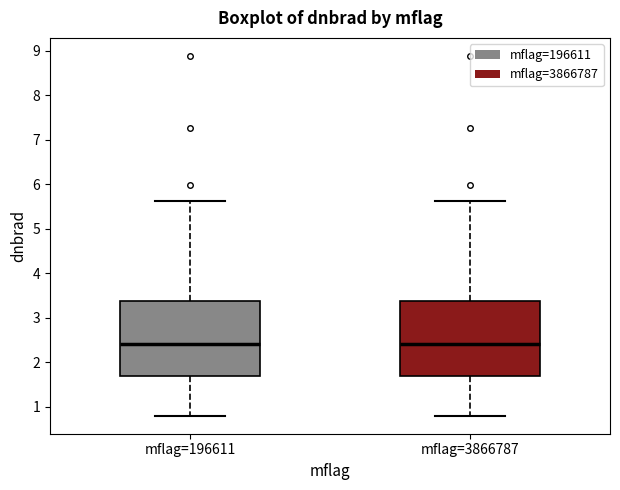

Reading left to right, transcribe this box plot: for each box, give where its median line is, the range the box spans, and where its two whiskers end, as read against the y-axis. The values are not printed on the chart, so give them approximately, as read against the axis.

mflag=196611: median 2.4, box 1.7 to 3.4, whiskers 0.8 to 5.6
mflag=3866787: median 2.4, box 1.7 to 3.4, whiskers 0.8 to 5.6